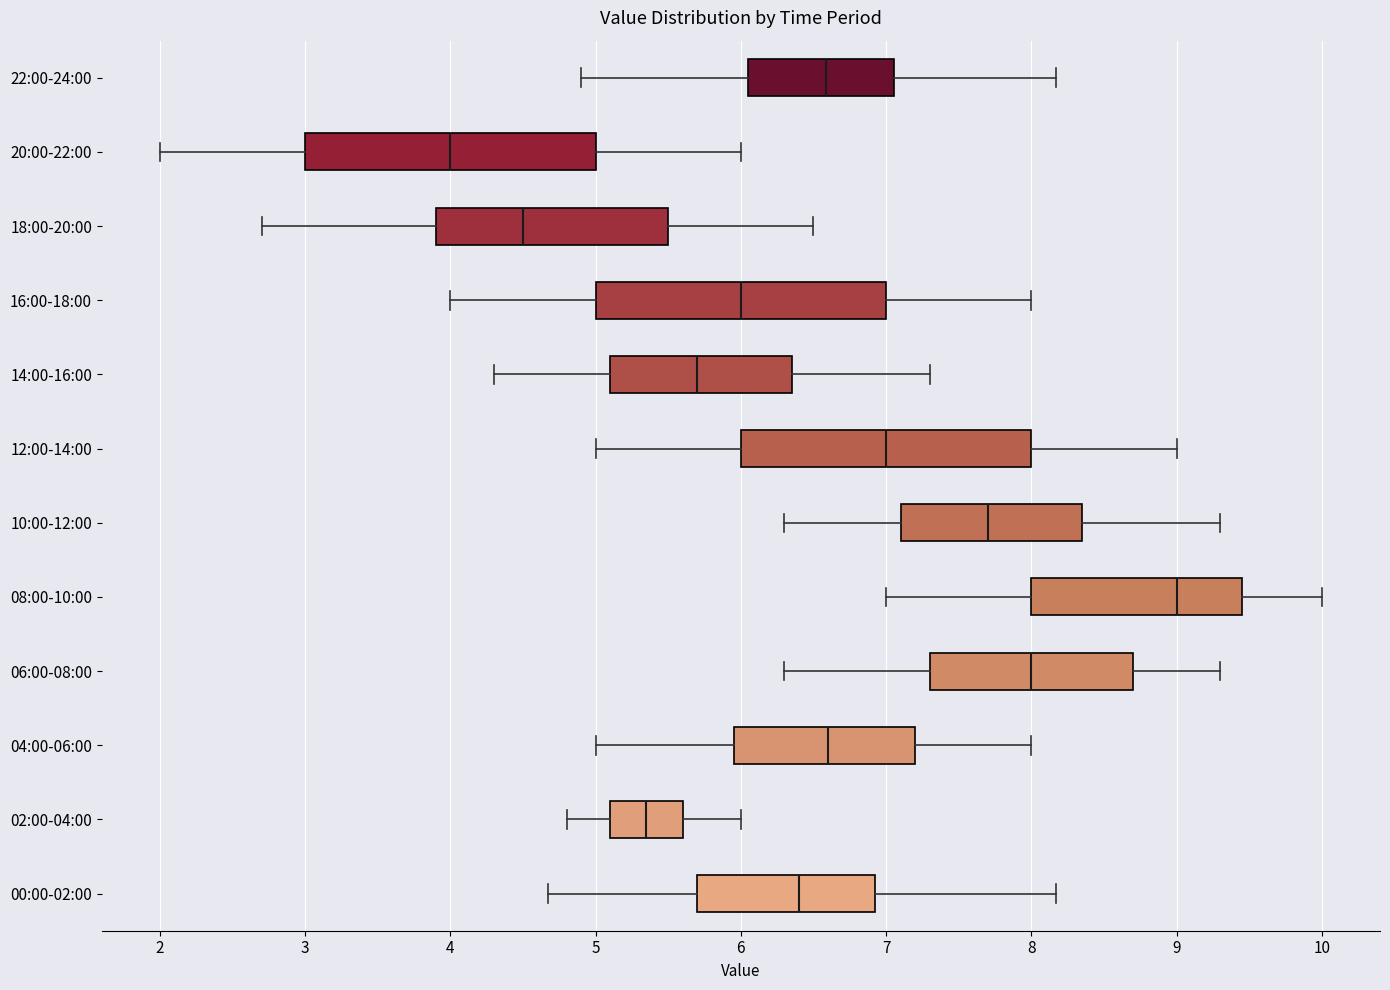

Reading bottom to top, read every box against the x-axis: the position of its median line, the range the box covers, and the ends of its whiskers. The values are not printed on the chart, so give them approximately, as read against the axis.

00:00-02:00: median 6.4, box 5.7 to 6.9, whiskers 4.7 to 8.2
02:00-04:00: median 5.4, box 5.1 to 5.6, whiskers 4.8 to 6.0
04:00-06:00: median 6.6, box 6.0 to 7.2, whiskers 5.0 to 8.0
06:00-08:00: median 8.0, box 7.3 to 8.7, whiskers 6.3 to 9.3
08:00-10:00: median 9.0, box 8.0 to 9.5, whiskers 7.0 to 10.0
10:00-12:00: median 7.7, box 7.1 to 8.4, whiskers 6.3 to 9.3
12:00-14:00: median 7.0, box 6.0 to 8.0, whiskers 5.0 to 9.0
14:00-16:00: median 5.7, box 5.1 to 6.4, whiskers 4.3 to 7.3
16:00-18:00: median 6.0, box 5.0 to 7.0, whiskers 4.0 to 8.0
18:00-20:00: median 4.5, box 3.9 to 5.5, whiskers 2.7 to 6.5
20:00-22:00: median 4.0, box 3.0 to 5.0, whiskers 2.0 to 6.0
22:00-24:00: median 6.6, box 6.1 to 7.1, whiskers 4.9 to 8.2